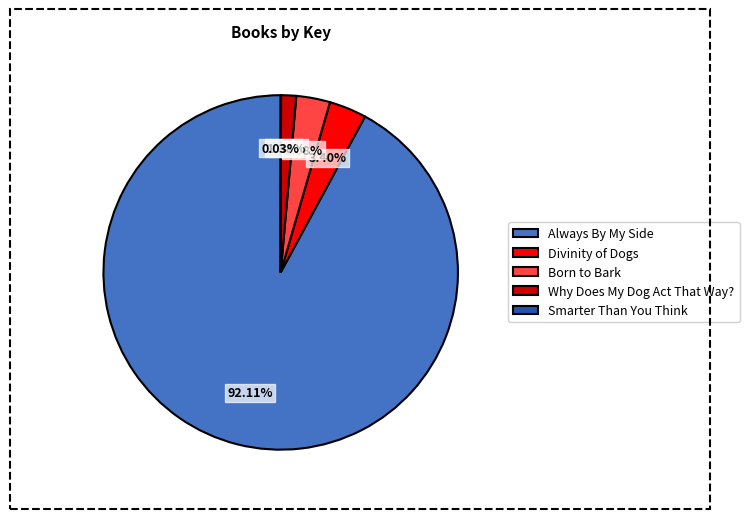

Is there a majority slice in this chart?

Yes